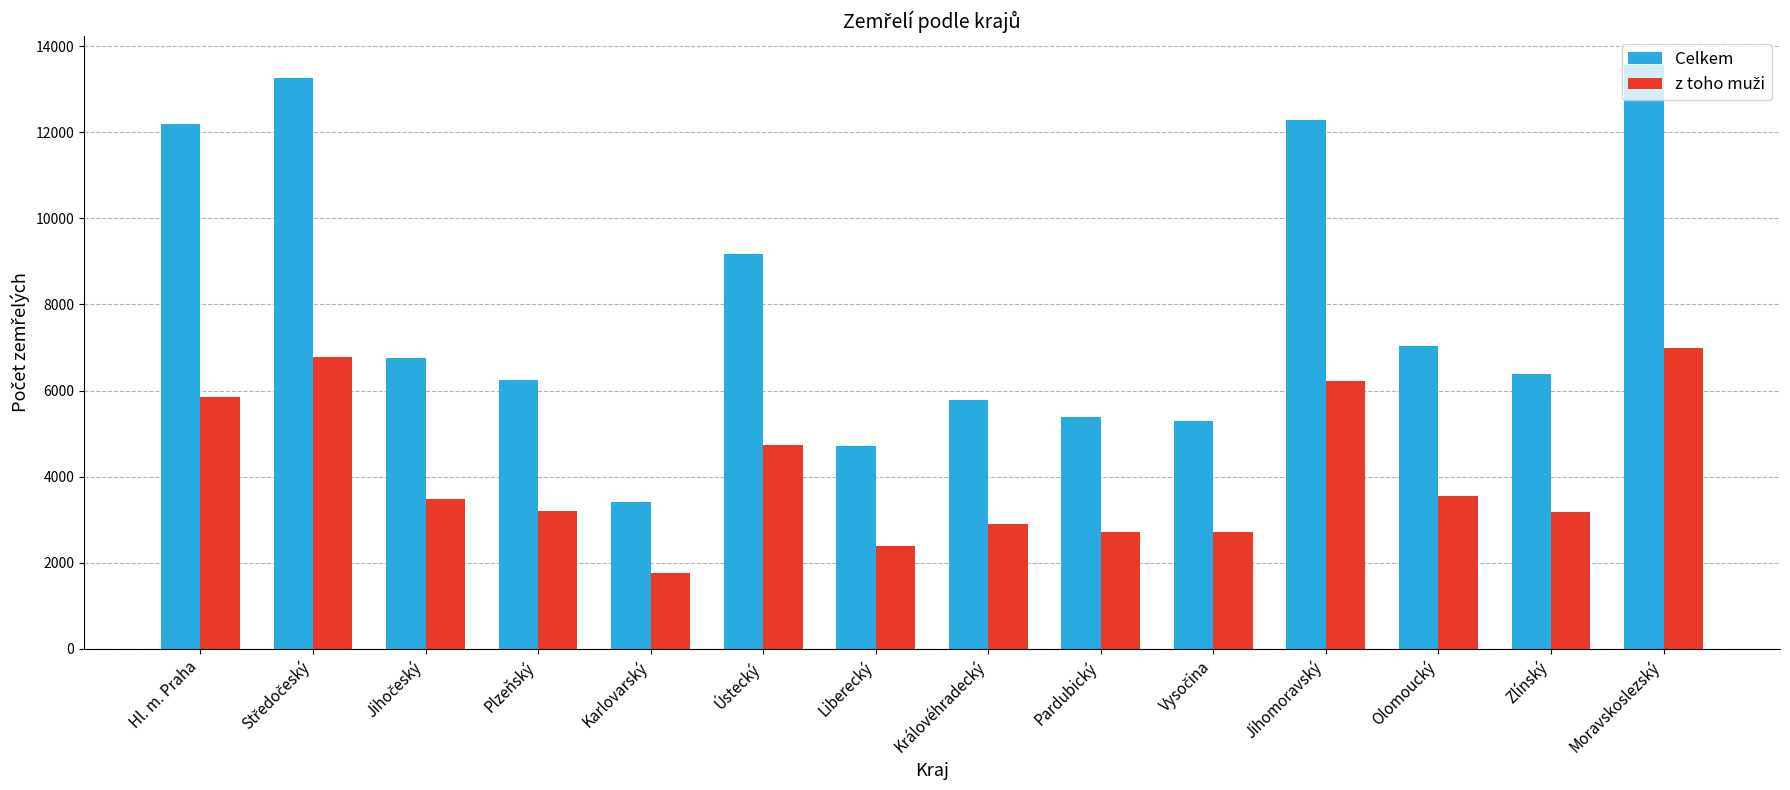

Which series has the widest spread of values?

Celkem